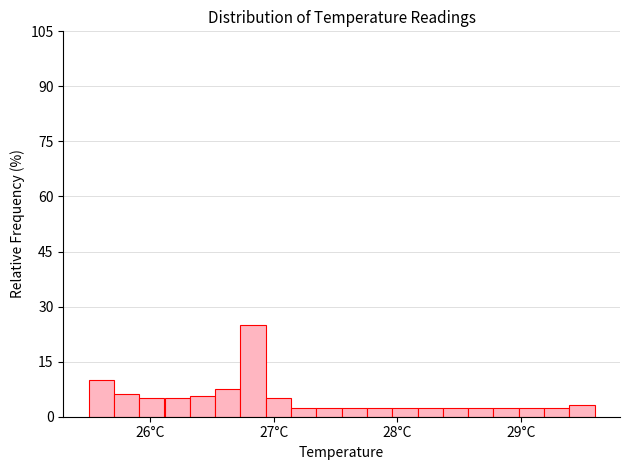

Read against the x-axis, roughly where is the centre of the tallest bar?

26.8